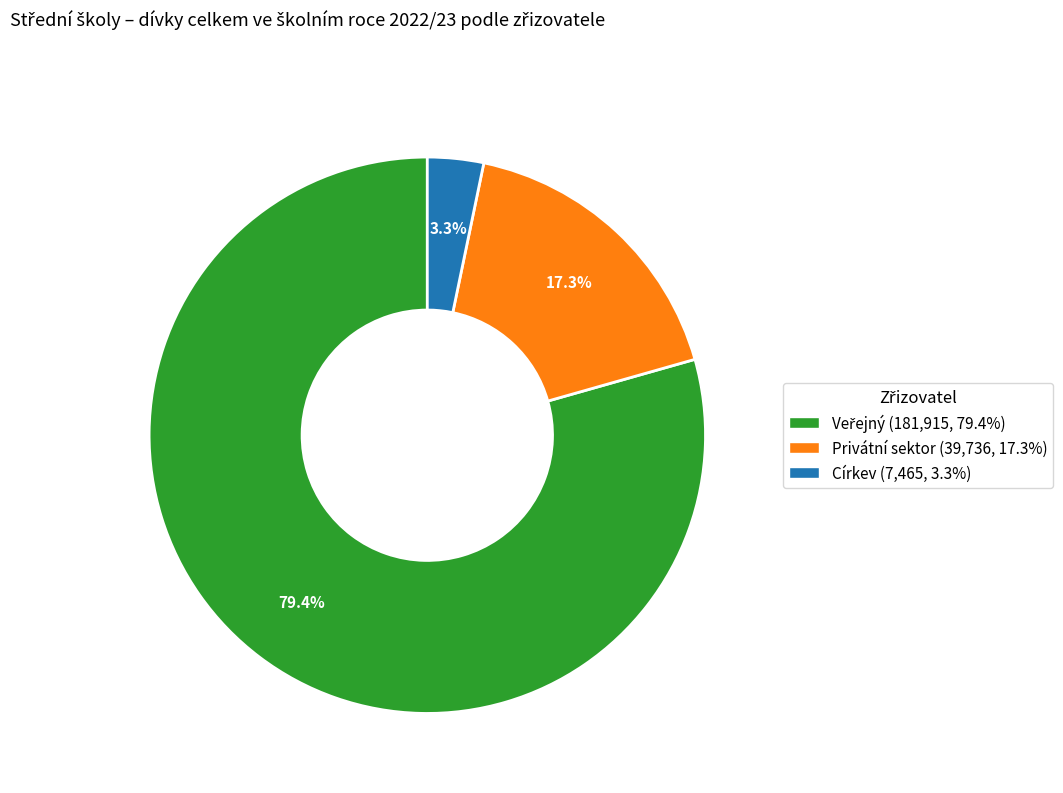

The Privátní sektor slice represents 24% of the pie. True or false?

False